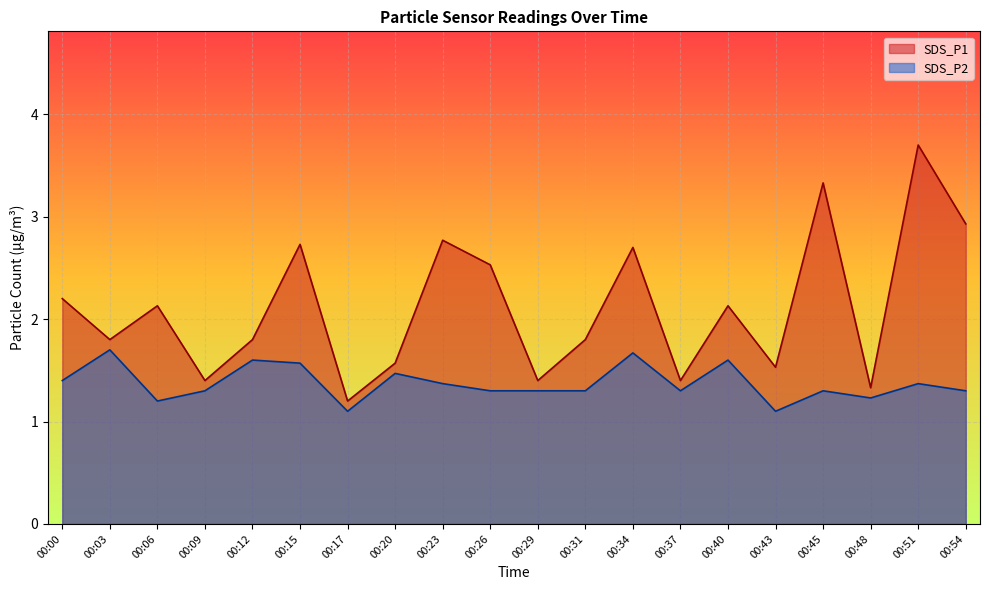

What is the difference between the SDS_P2 values at 00:23 and 00:48?

0.1